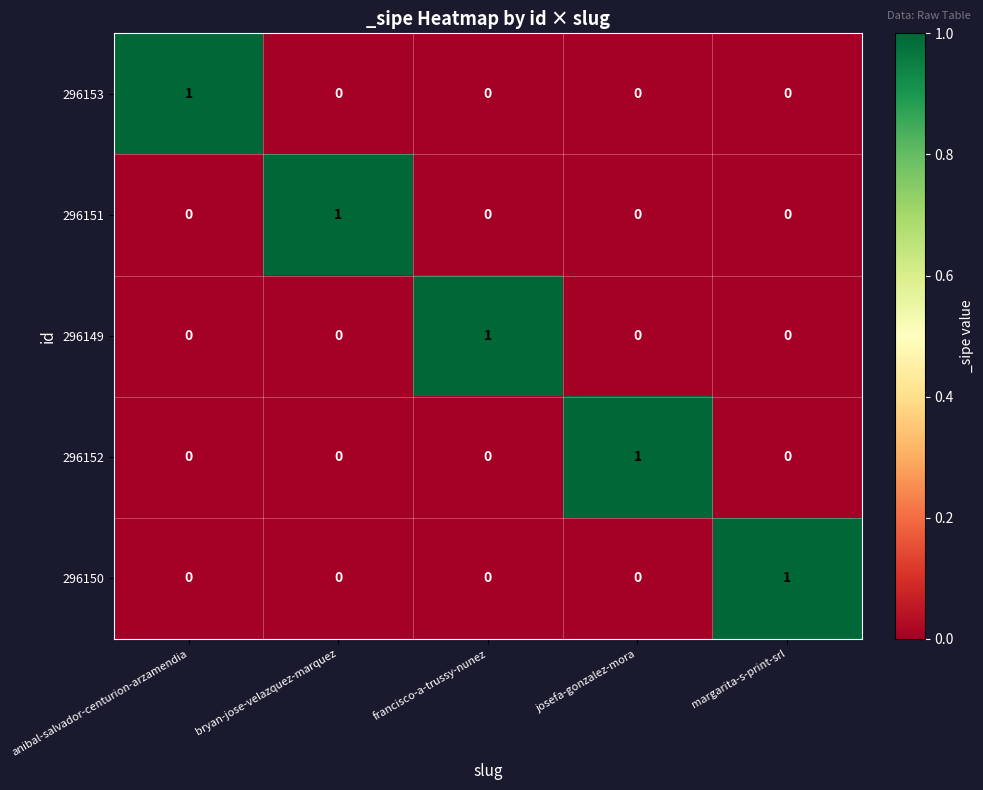

True or false: 296153 has a value of 0 at josefa-gonzalez-mora.

True